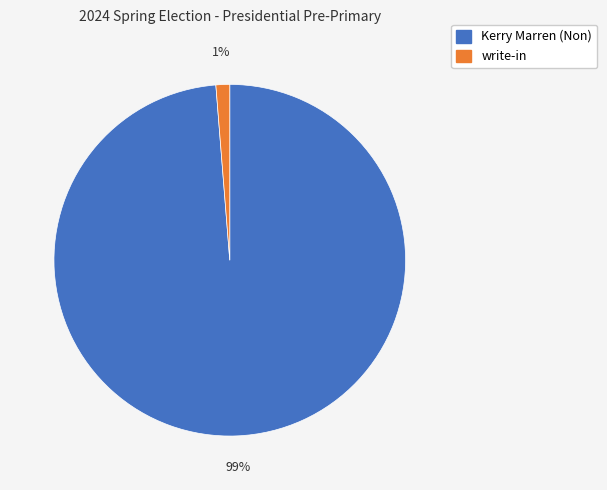

To the nearest percent, what is the average slice percentage?

50%